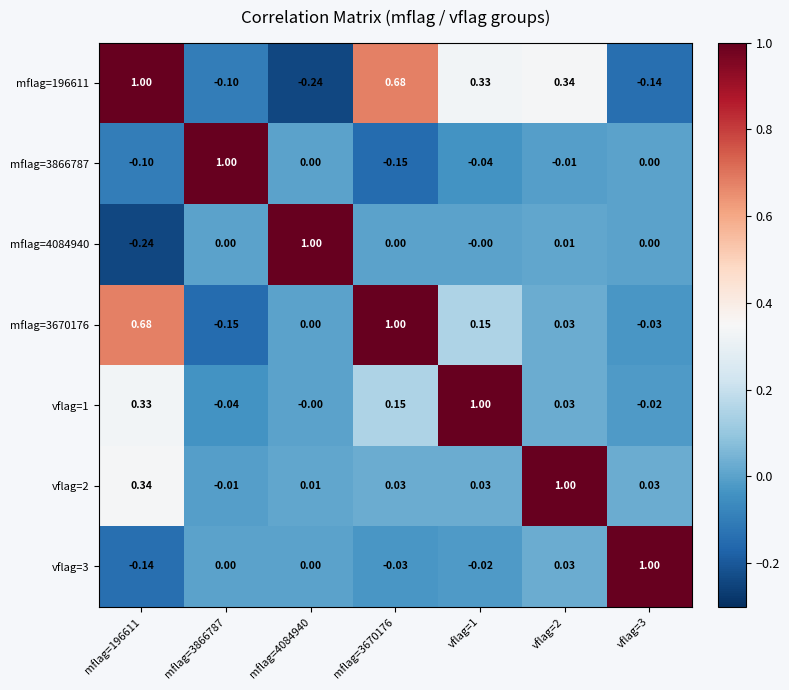

Is the value of vflag=3 at vflag=1 greater than the value of mflag=196611 at vflag=2?

No